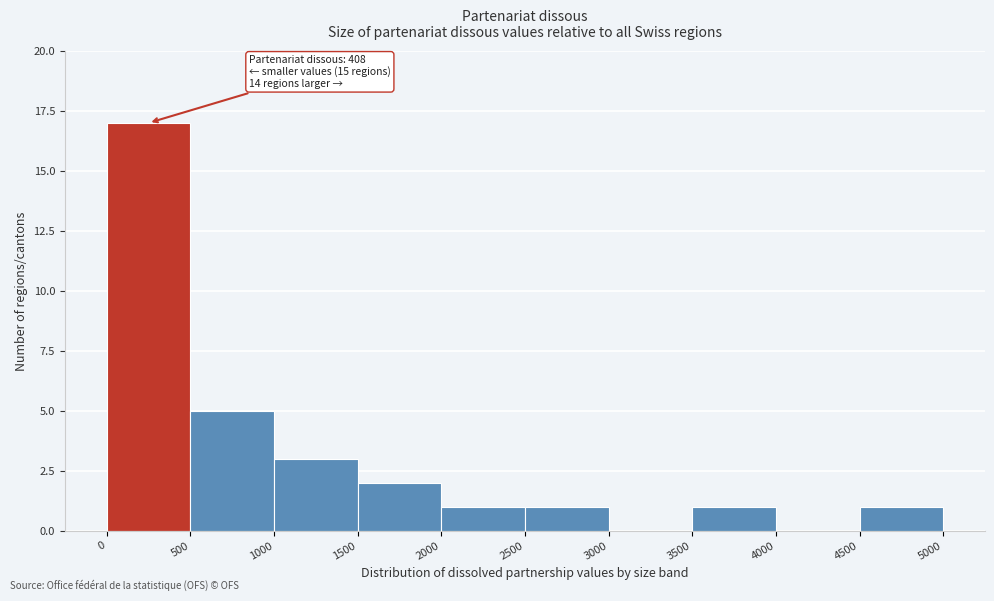

Over which range of the x-axis is the bar tallest?

0 to 500